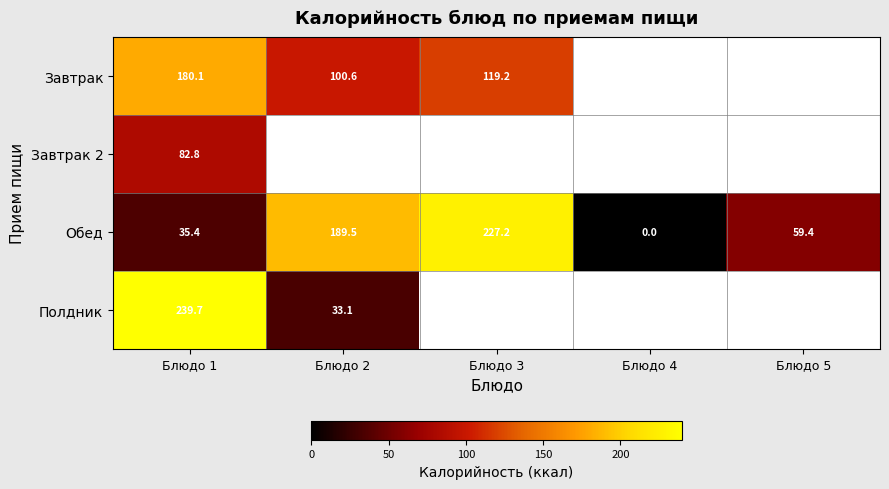

Rank the series at Блюдо 1 from highest to lowest value.

Полдник, Завтрак, Завтрак 2, Обед